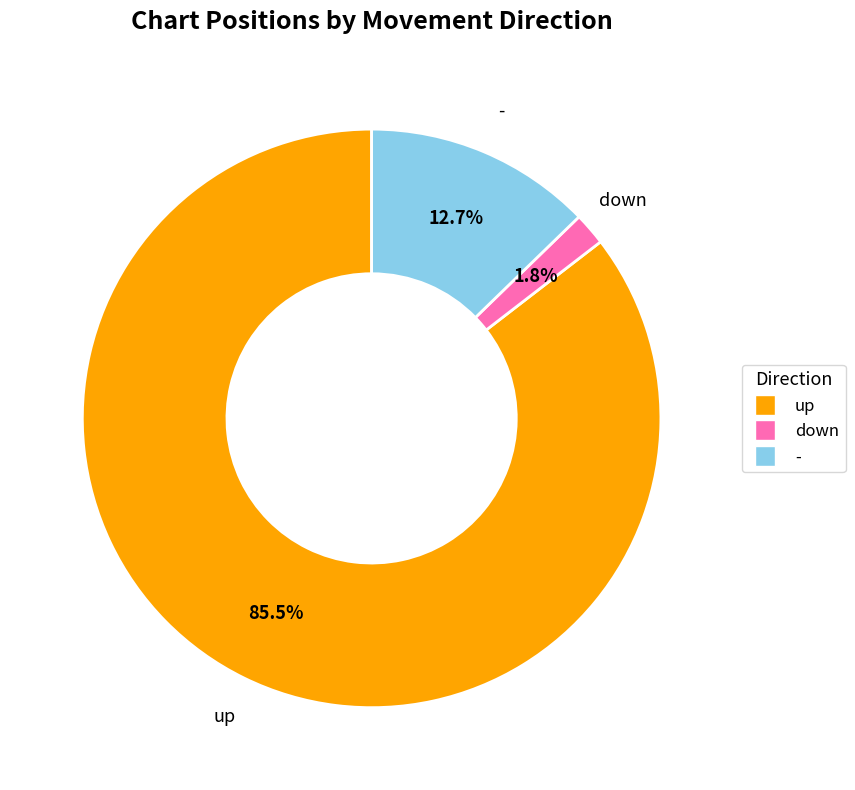

Is there any slice that represents more than half of the pie?

Yes